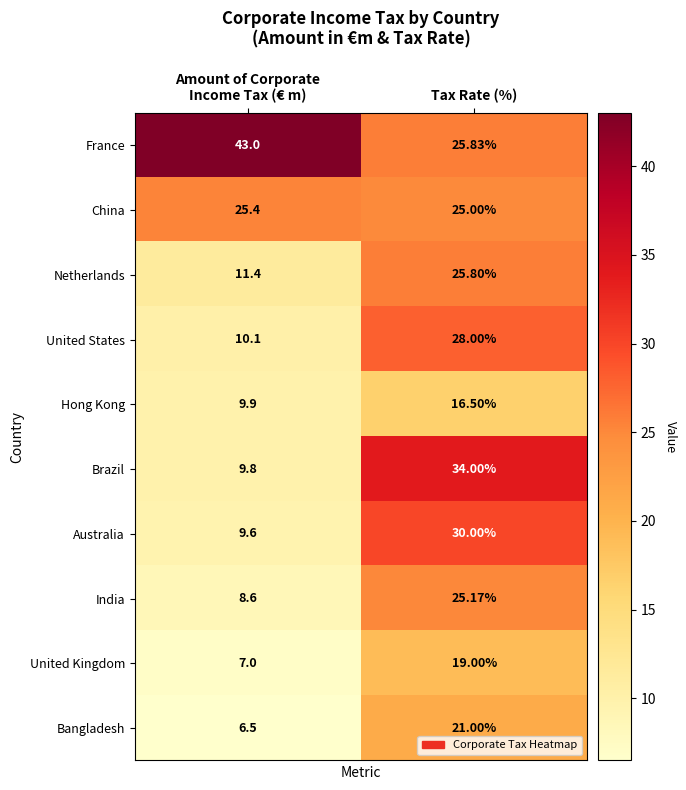

How many categories are shown in the chart?

2